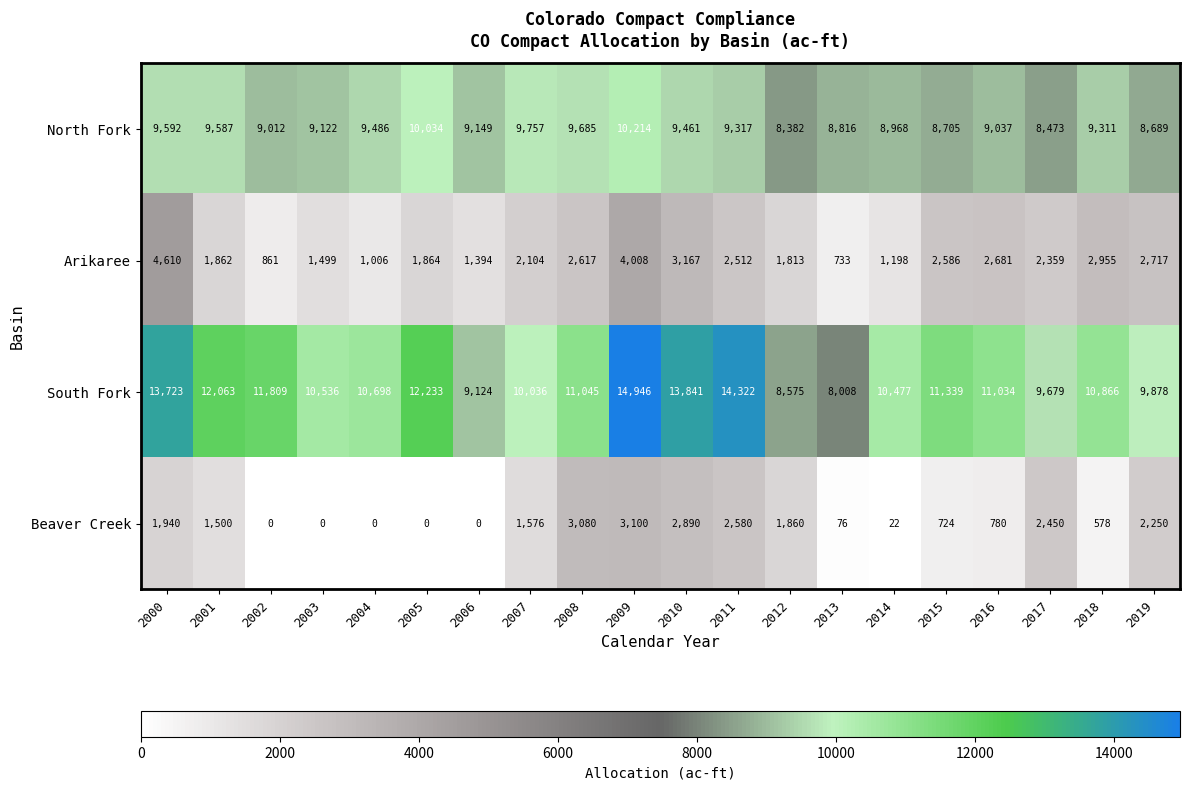

What is the spread (max minus min) of values at 2011?

11810